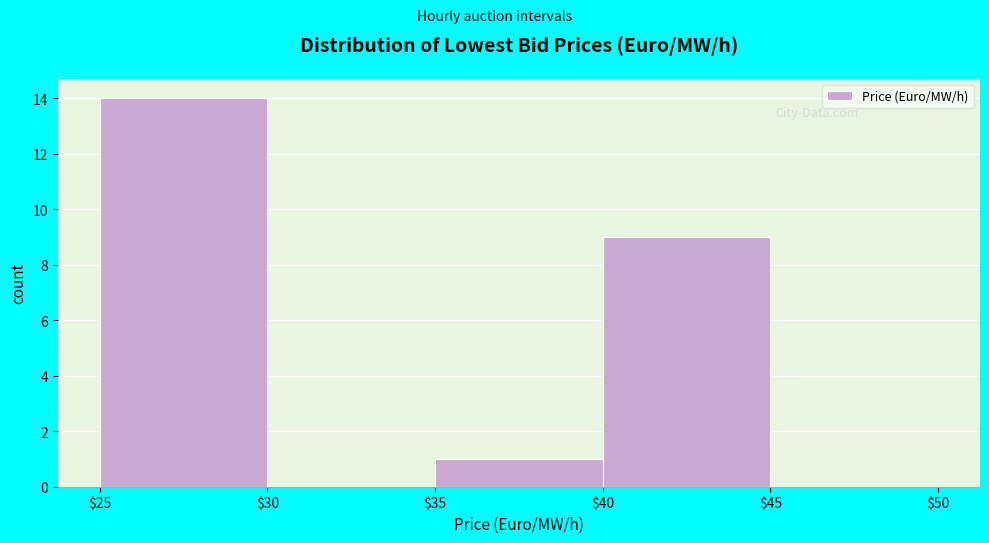

How tall is the bar that spans $40 to $45 on the x-axis? The values are not printed on the chart, so give them approximately, as read against the axis.

9